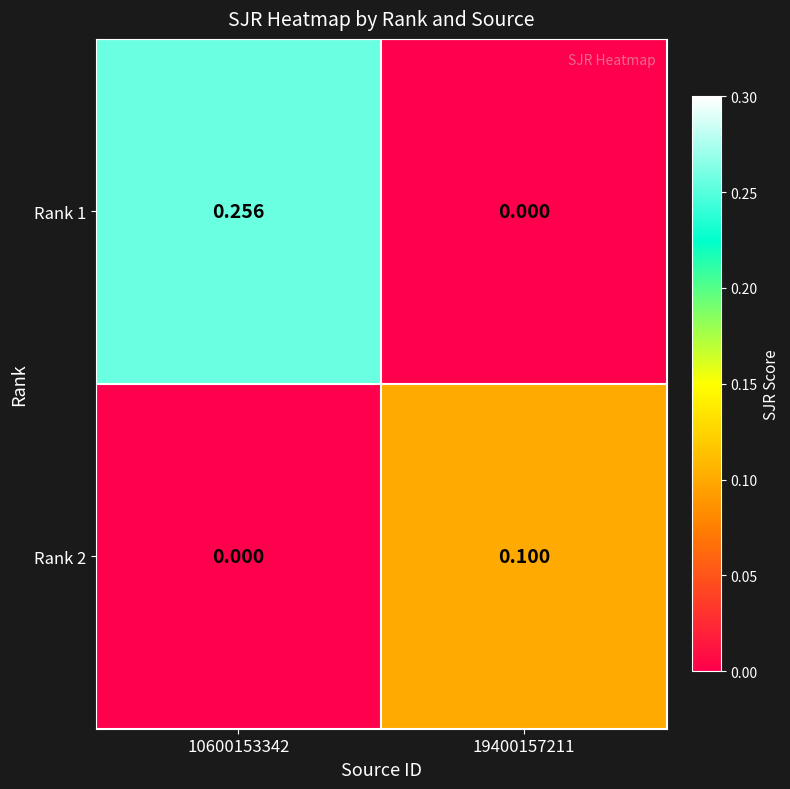

Is the value of Rank 1 at 19400157211 greater than the value of Rank 2 at 19400157211?

No